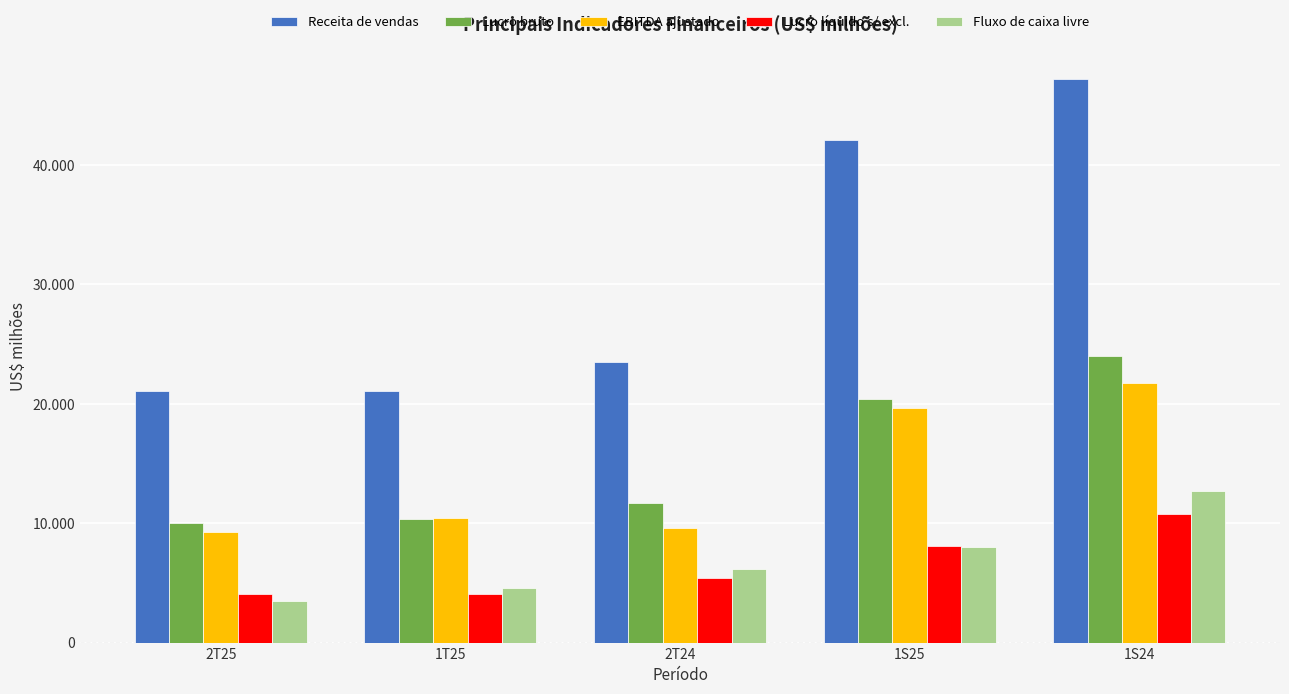

Between 2T24 and 1S25, which is larger?

1S25